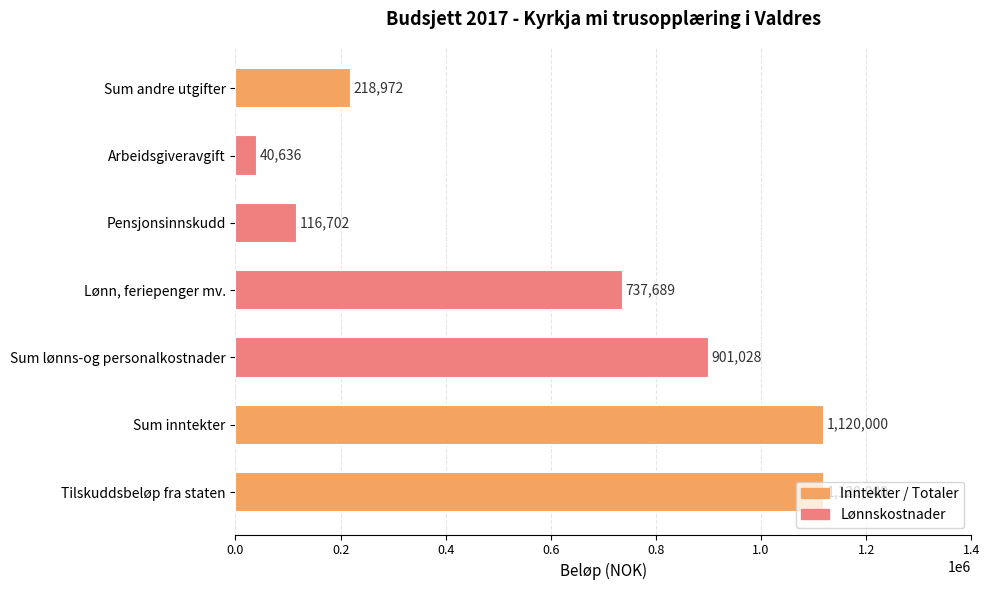

The chart shows a value of 40636.3 at Arbeidsgiveravgift. True or false?

True